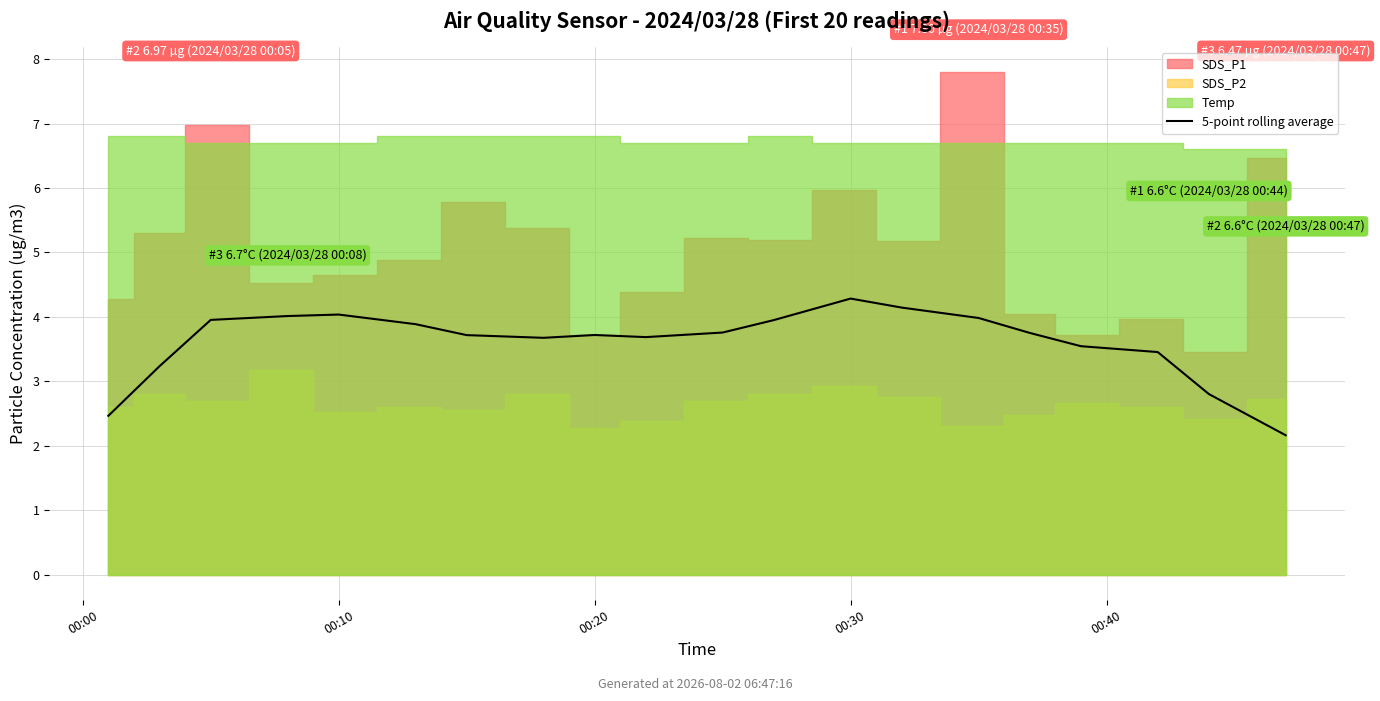

What is the difference between the second highest and second lowest values?

1.7